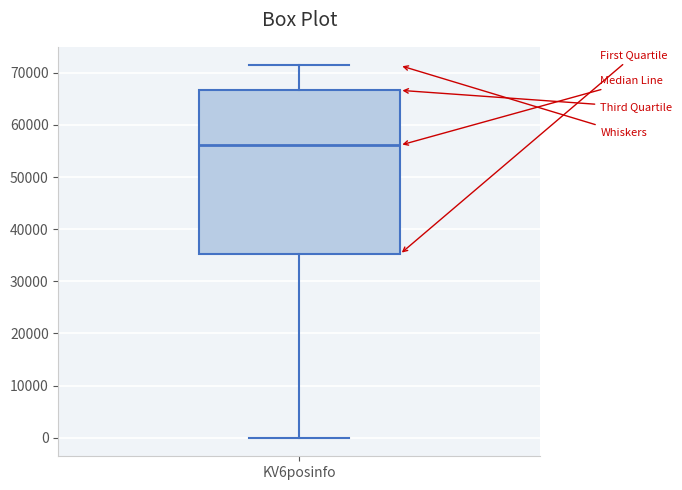

Where is the lower edge of the box for KV6posinfo on the y-axis? The values are not printed on the chart, so give them approximately, as read against the axis.

35000